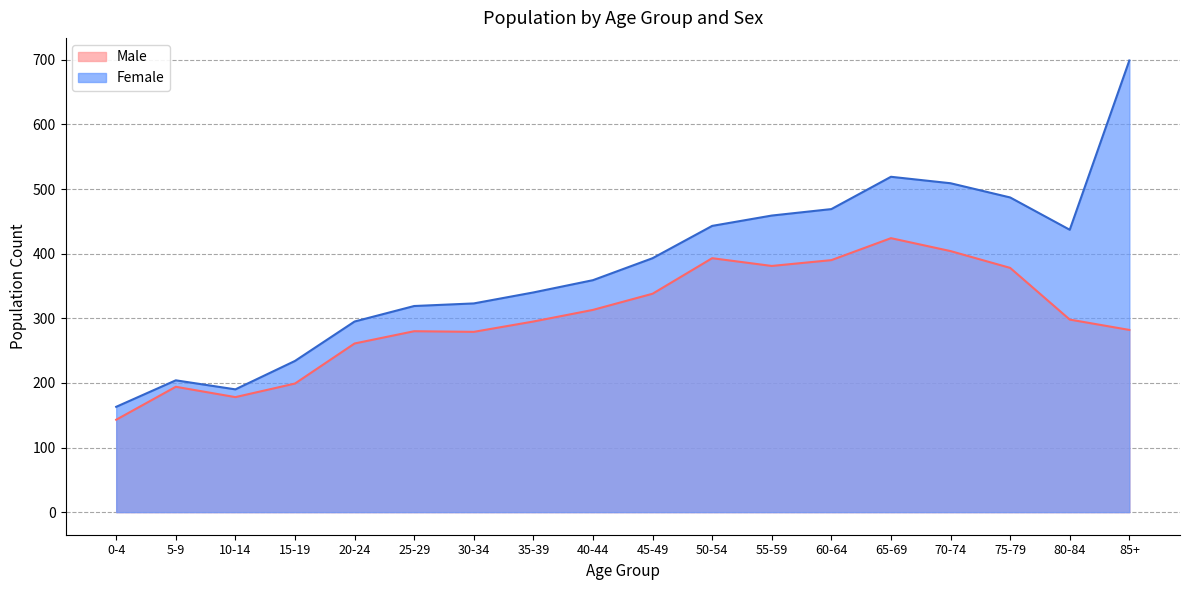

Which series has the largest range (max minus min)?

Female